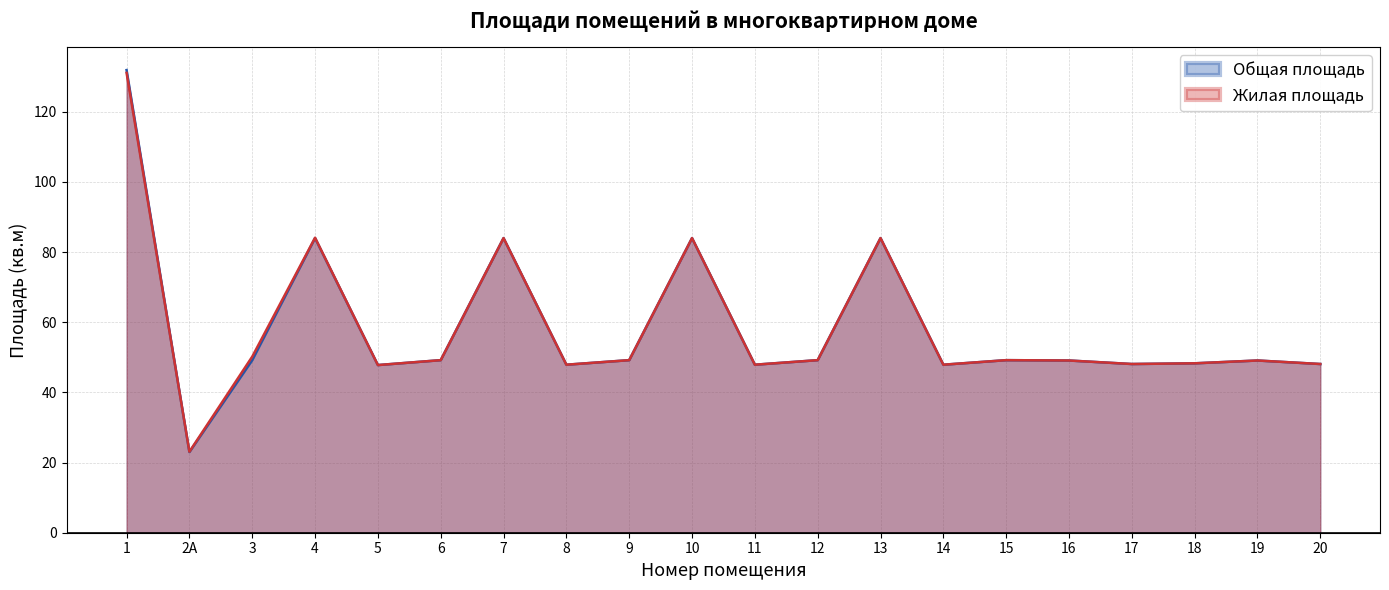

What is the difference between the Жилая площадь values at 8 and 10?

36.1